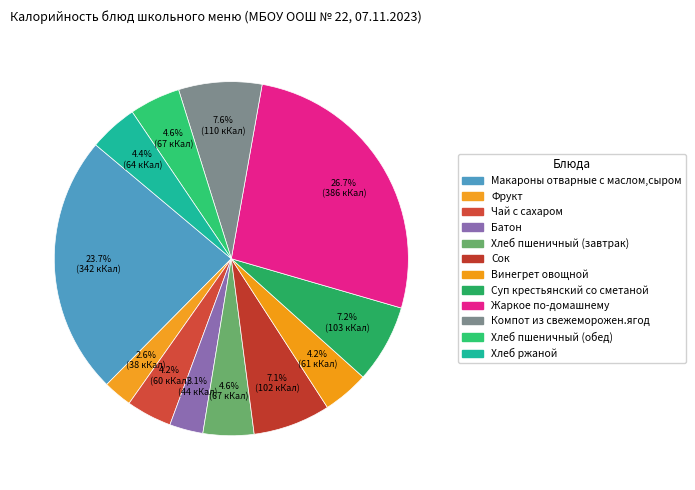

Is it true that Жаркое по-домашнему is 27% of the pie?

True